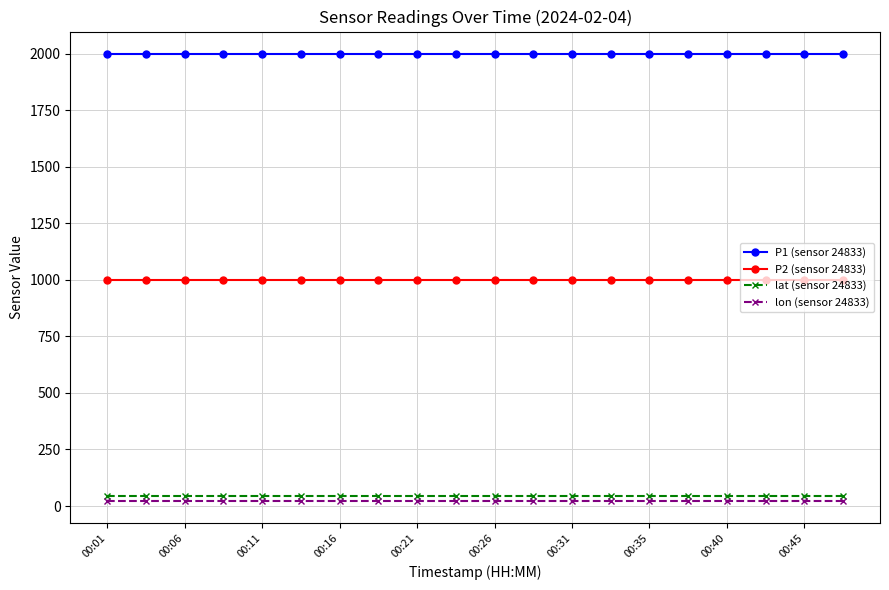

True or false: lat (sensor 24833) and P2 (sensor 24833) intersect in this chart.

False